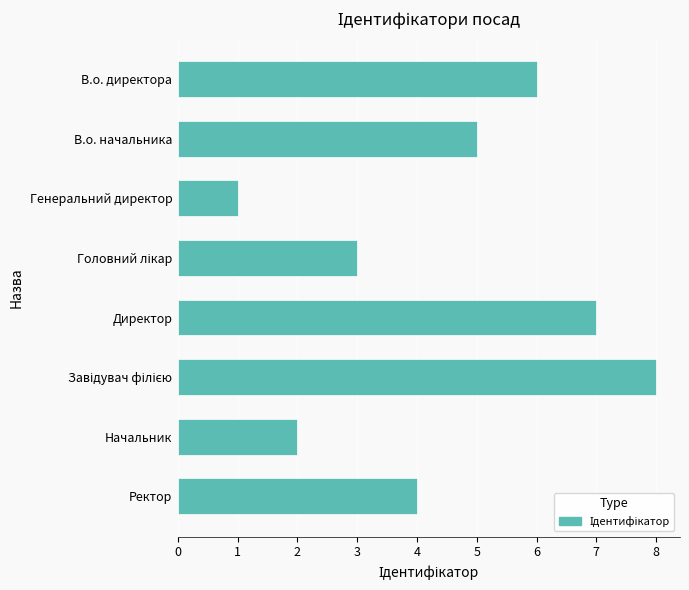

How many series are shown in this chart?

1